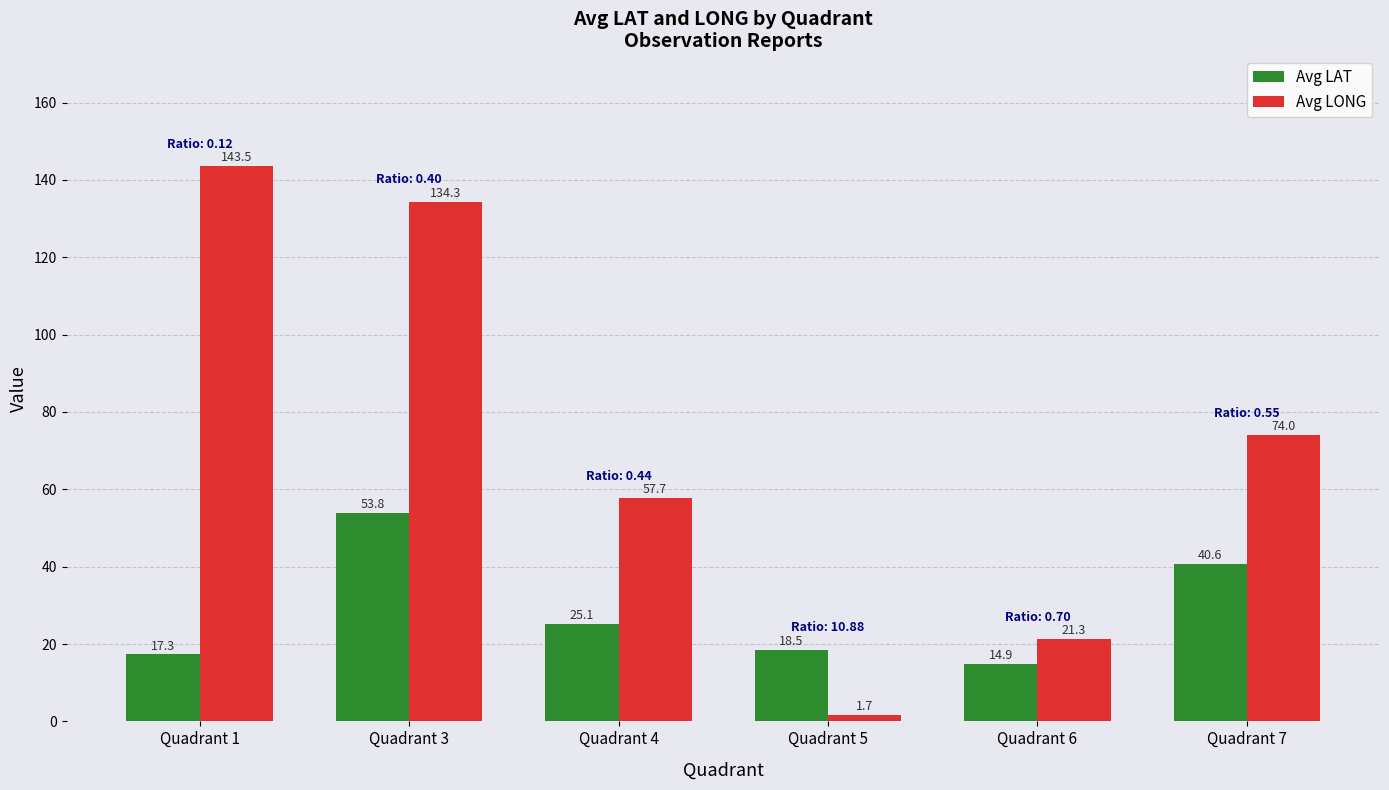

What is the highest value of the Avg LAT series?

53.8